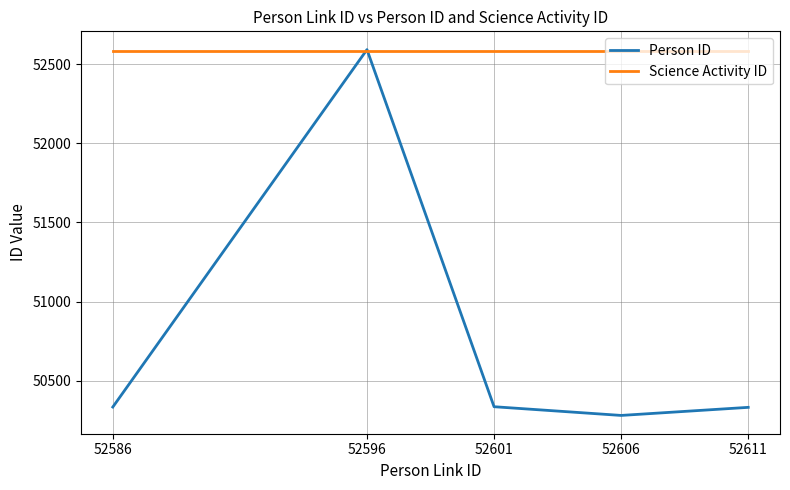

Which series has the widest spread of values?

Person ID